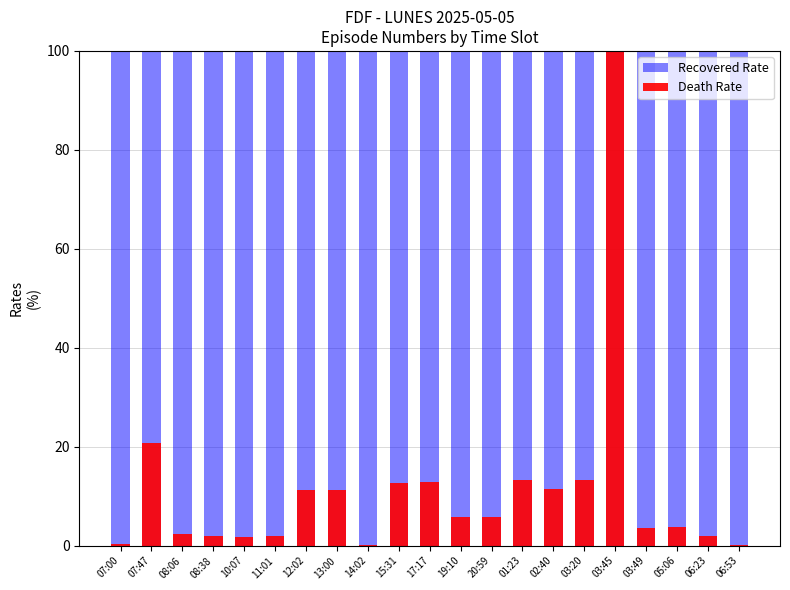

What is the maximum value shown in the chart?

100.0